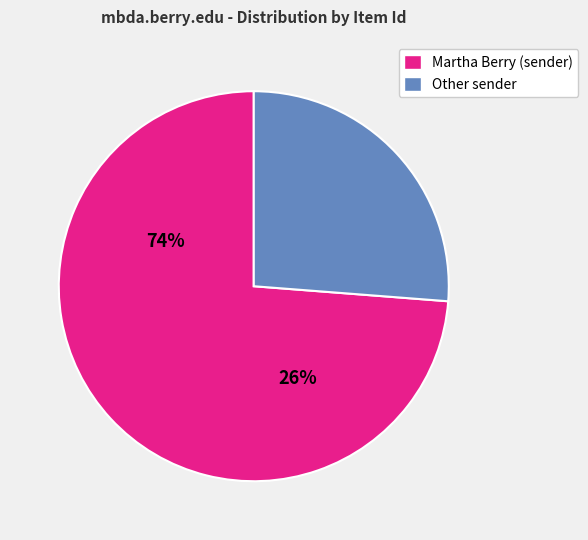

Does any single category account for the majority?

Yes